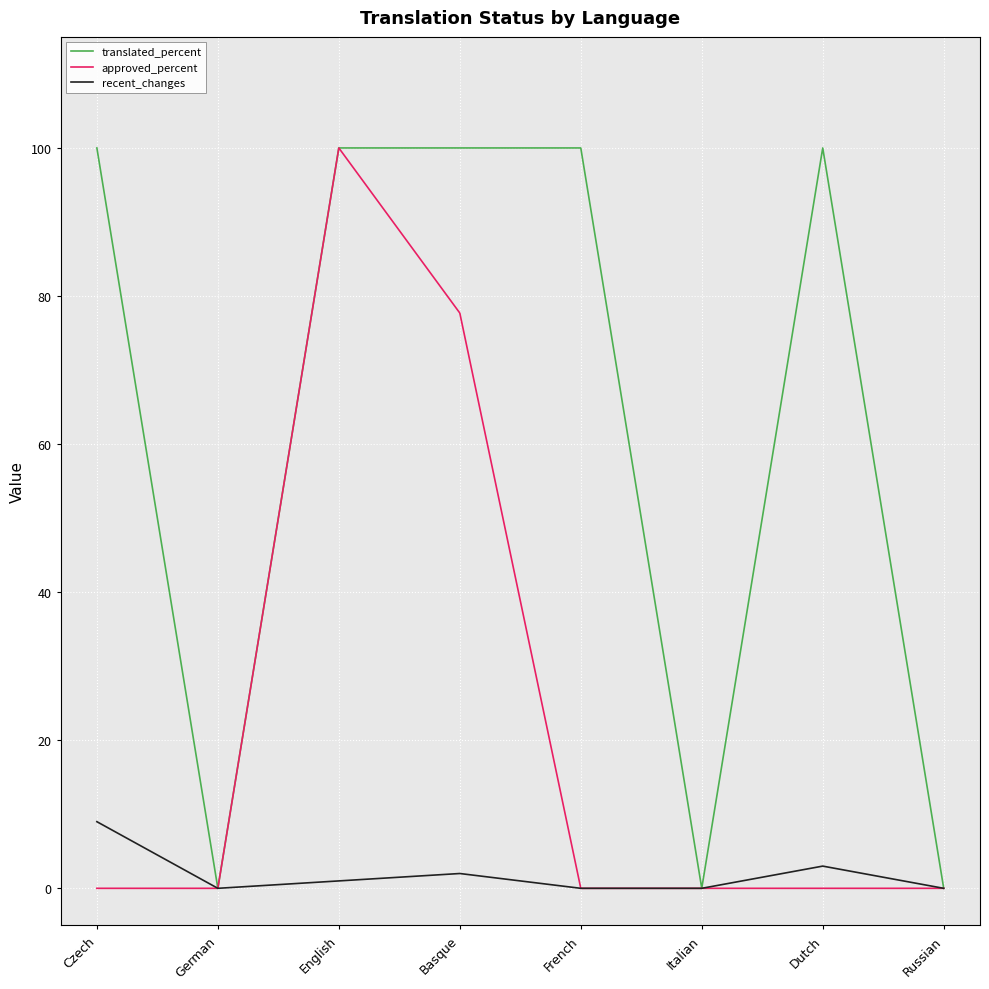

Which series changed the most between Basque and Dutch?

approved_percent